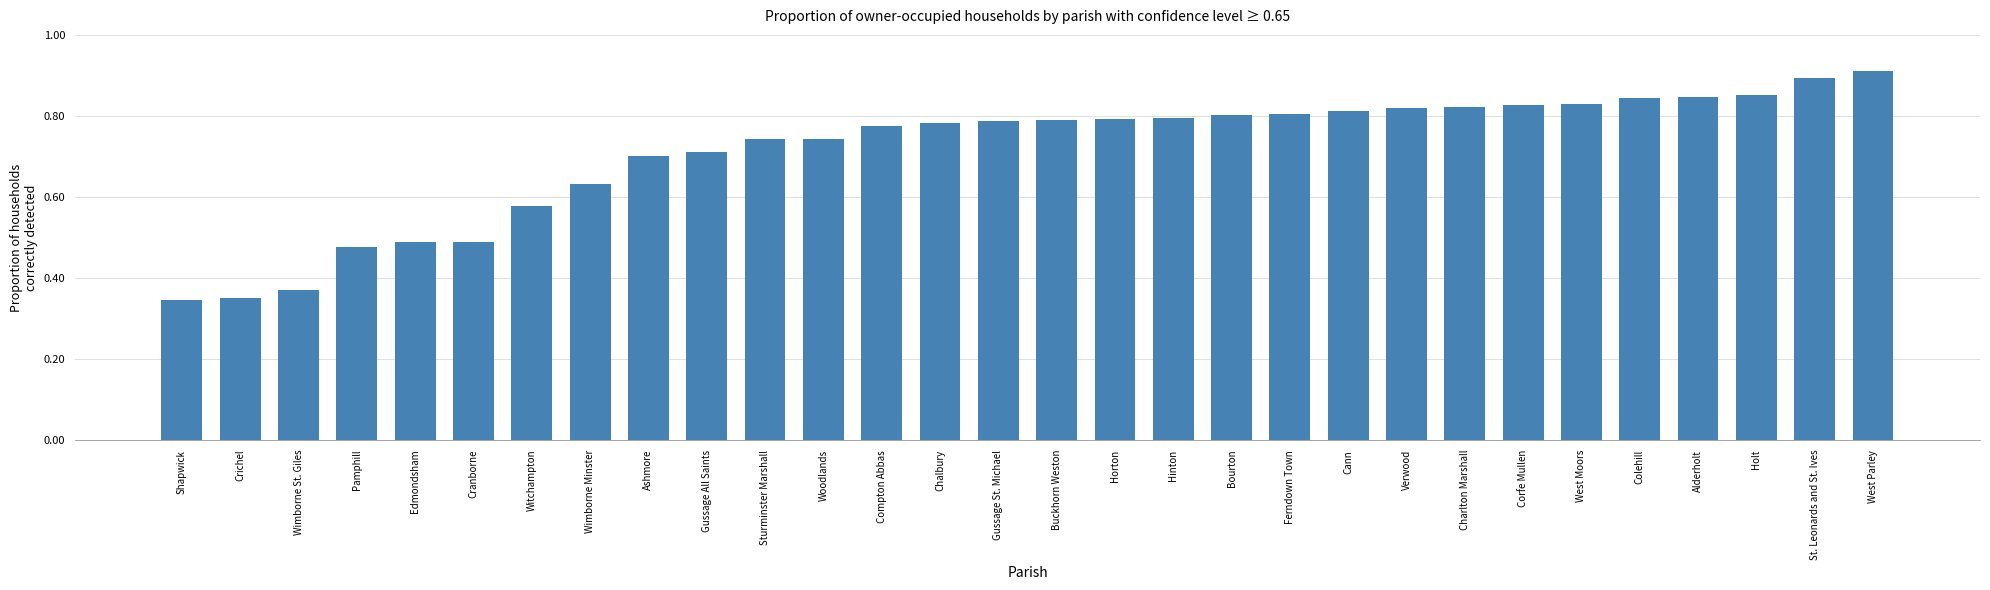

Does the chart contain stacked bars?

No